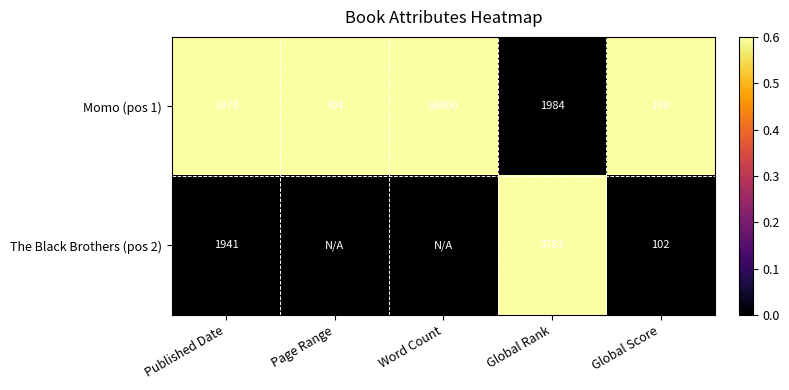

At Global Score, list the series in order from smallest to largest.

The Black Brothers (pos 2), Momo (pos 1)